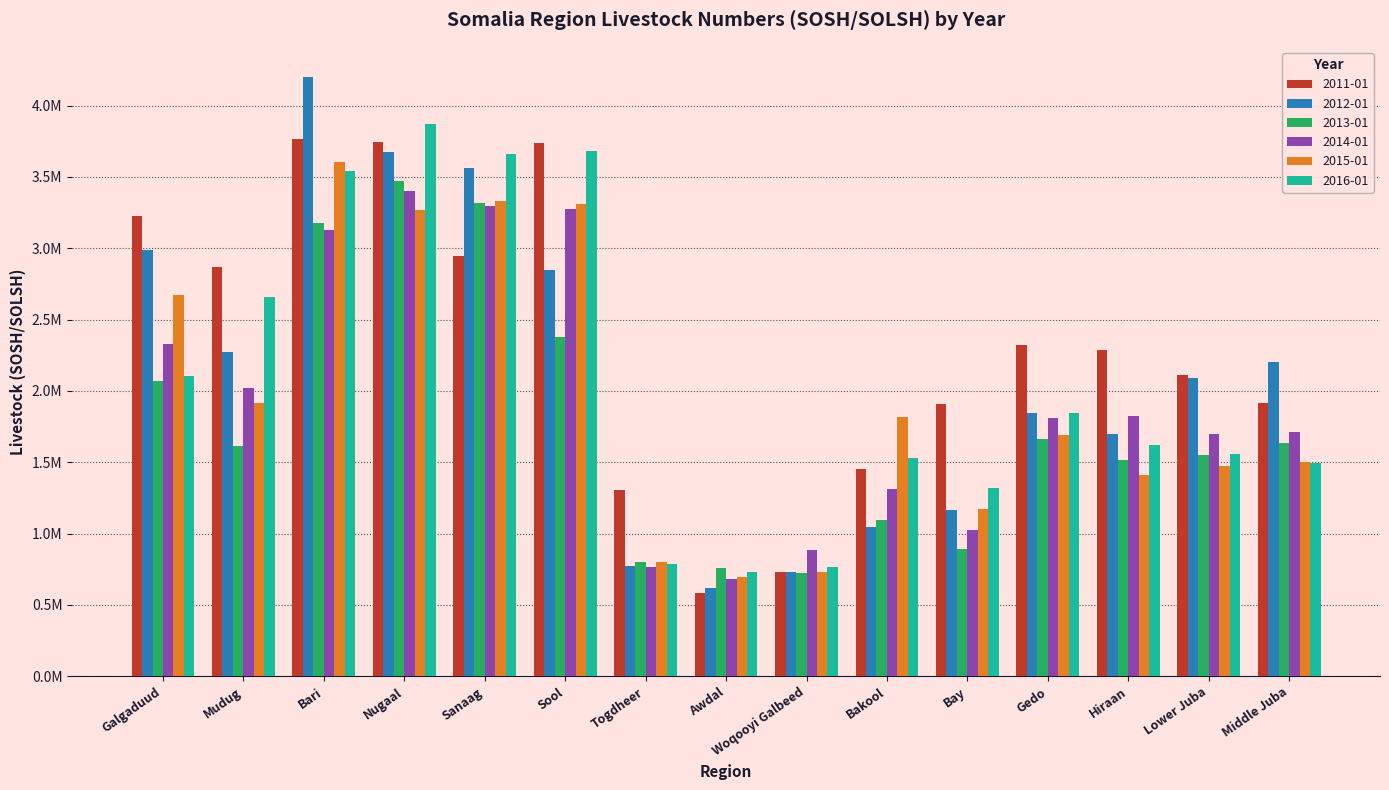

Rank the series at Lower Juba from highest to lowest value.

2011-01, 2012-01, 2014-01, 2016-01, 2013-01, 2015-01